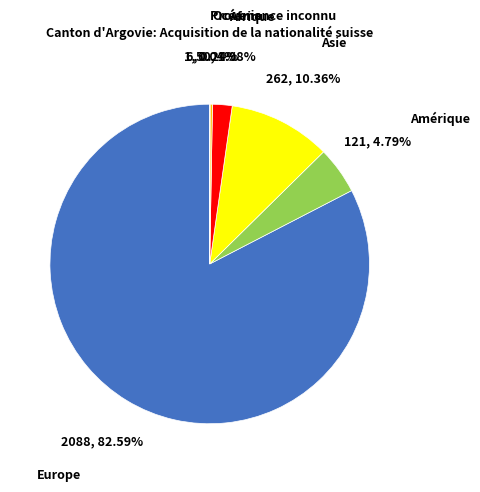

Which slice represents more than half of the pie?

Europe